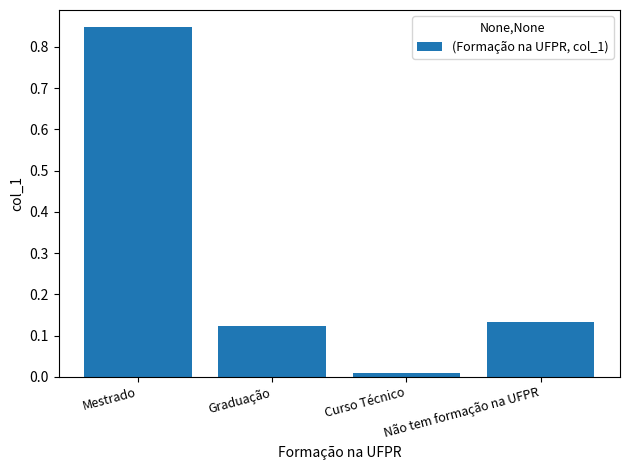

Where is the data nearest to the value 0?

Curso Técnico